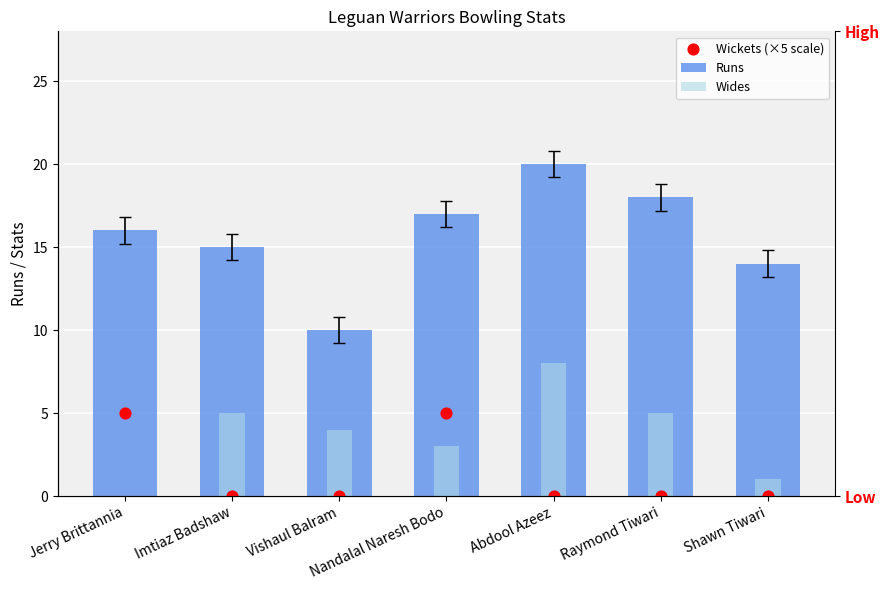

At how many categories does at least one series exceed 17?

2